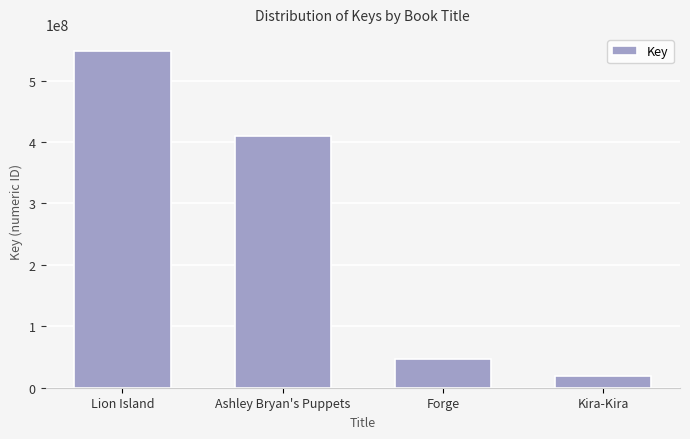

What is the greatest value displayed?

548564762